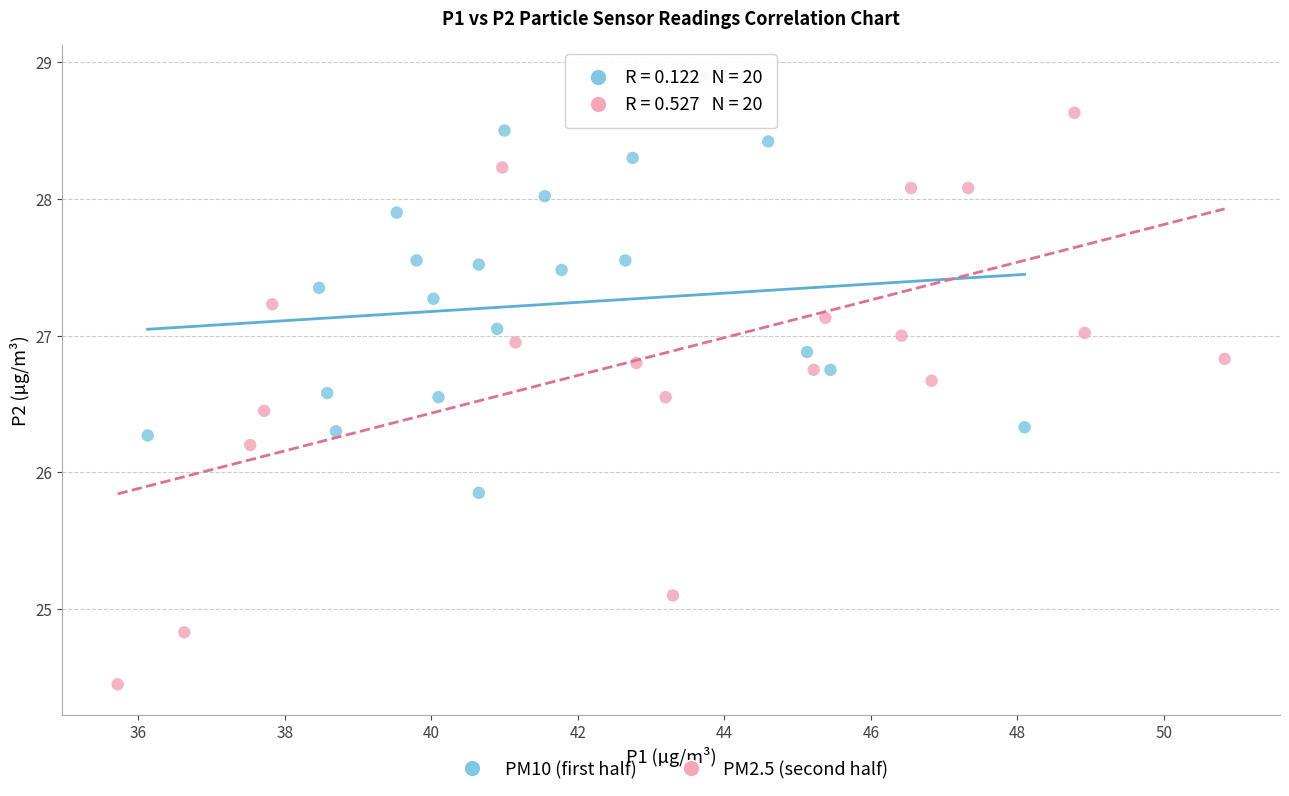

Which series contains the lowest Y value?

PM2.5 (second half)